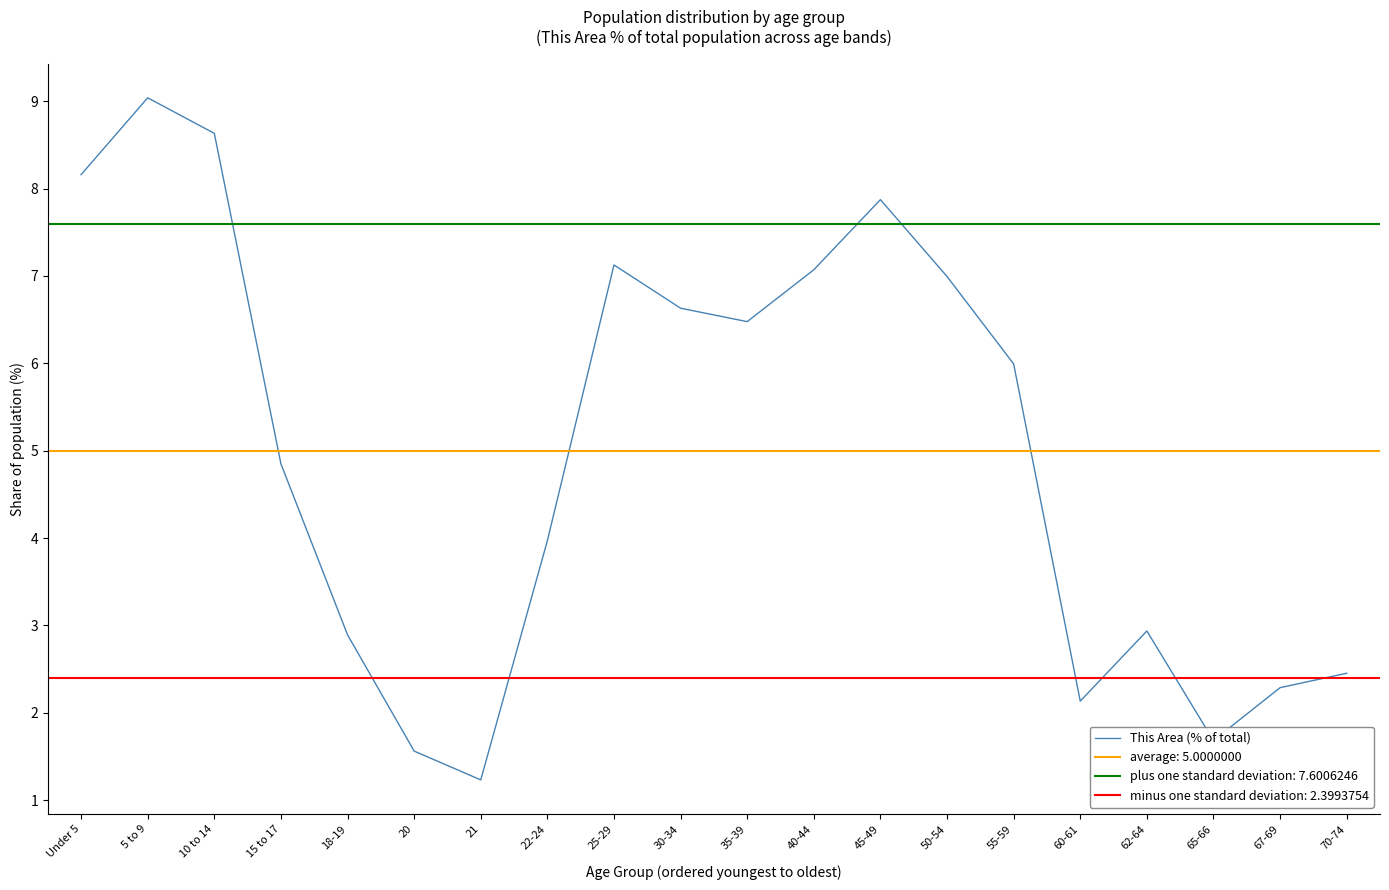

Reading right to left, transcribe all the data shown in this chart.

2.5	2.3	1.7	2.9	2.1	6.0	7.0	7.9	7.1	6.5	6.6	7.1	4.0	1.2	1.6	2.9	4.8	8.6	9.0	8.2